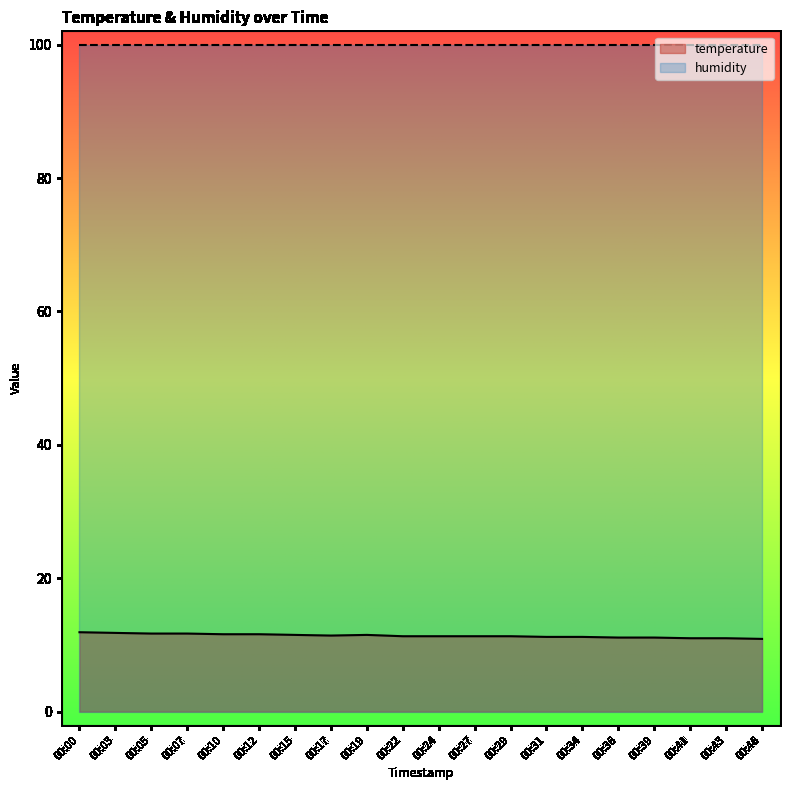

What is the difference between the maximum and minimum values?

1.0